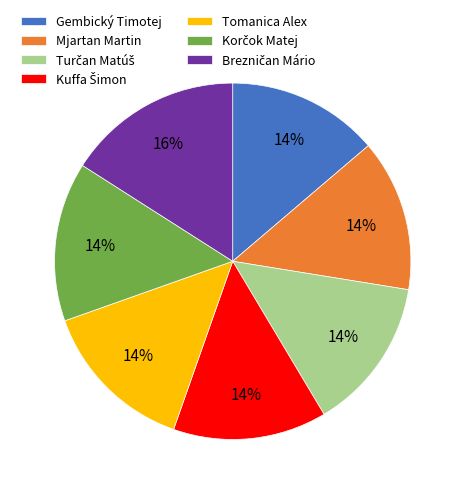

What percentage is the Tomanica Alex slice, to the nearest percent?

14%